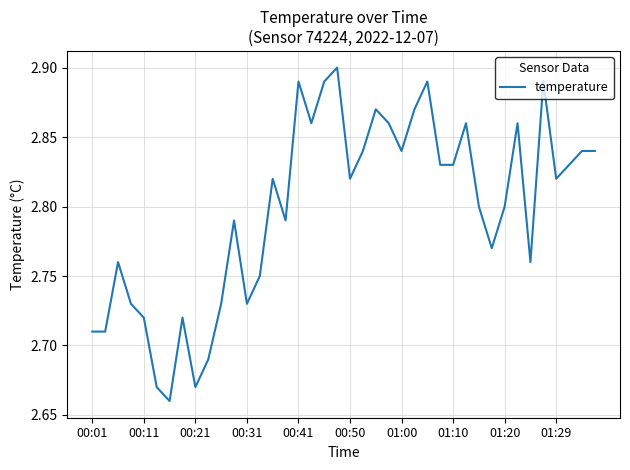

What is the value of the 6th point from the left?

2.7